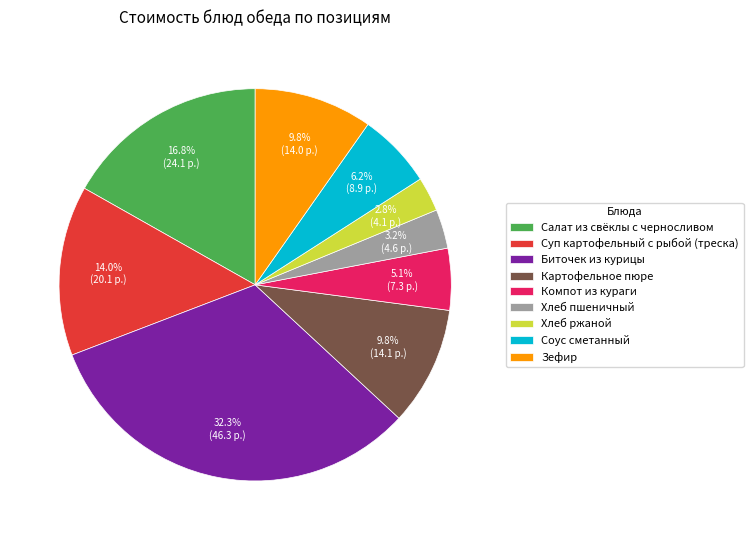

Does Хлеб ржаной account for over 50% of the chart?

No